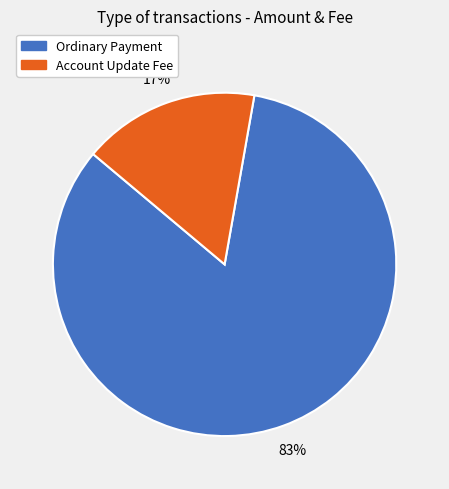

Combined, do Account Update Fee and Ordinary Payment account for over 50%?

Yes